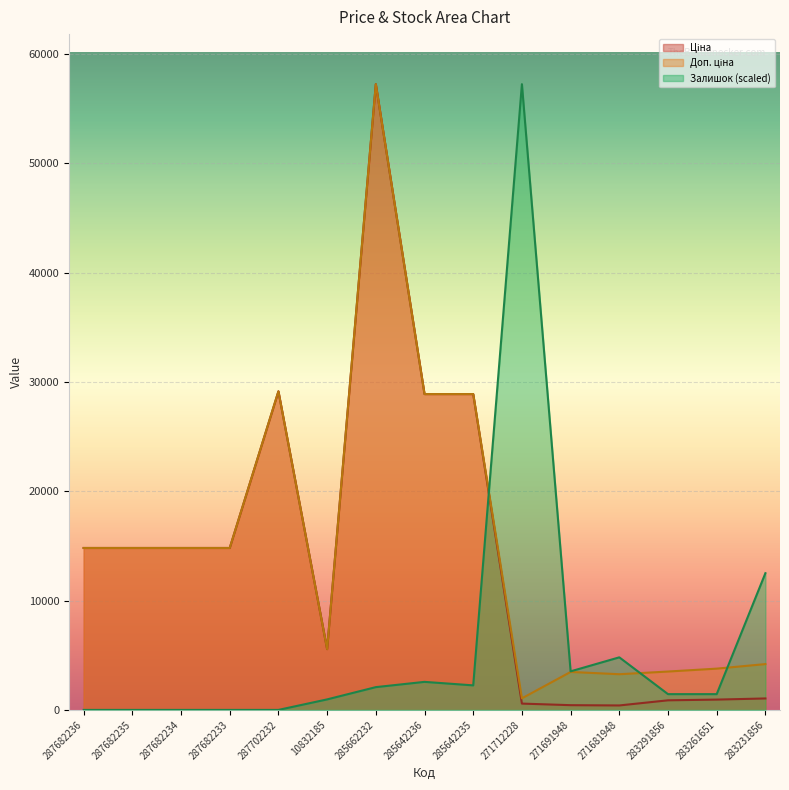

True or false: Доп. ціна and Ціна intersect in this chart.

False